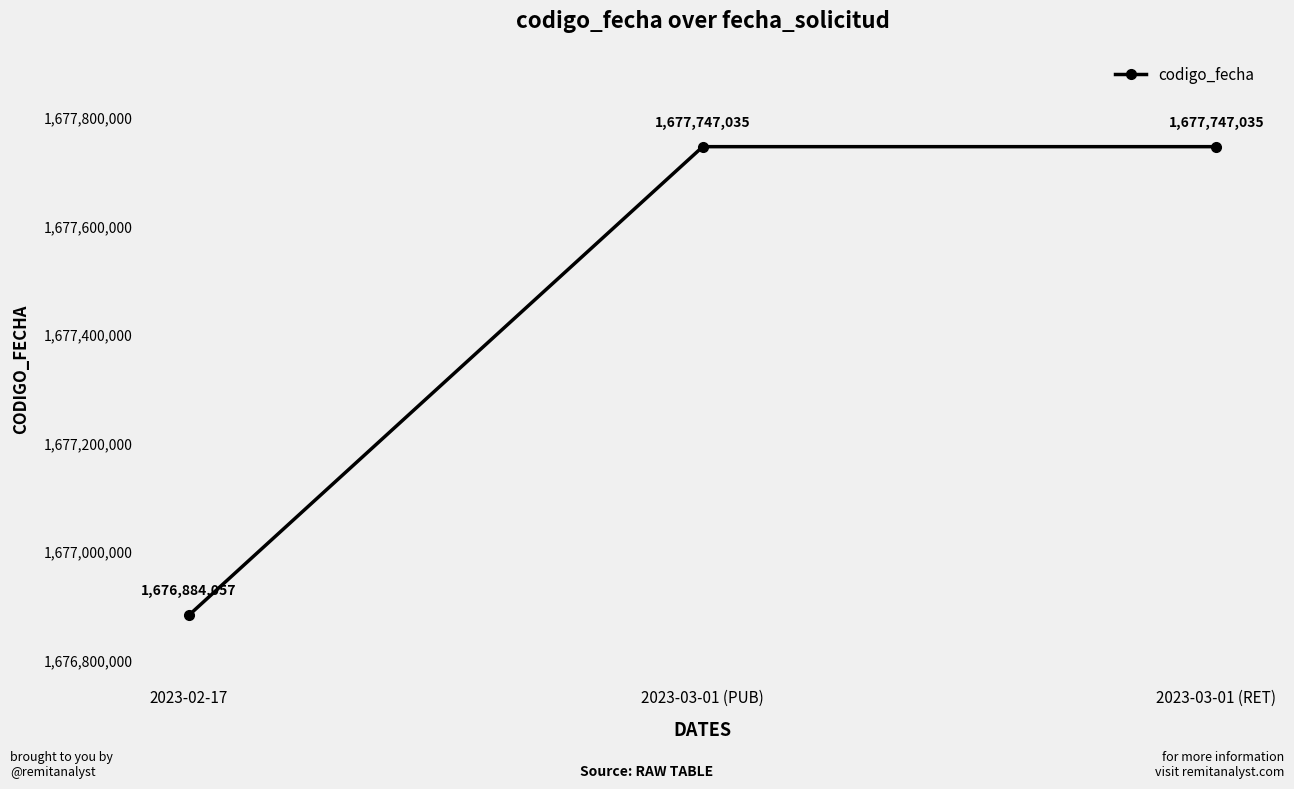

What is the sum of all values?

5032378127